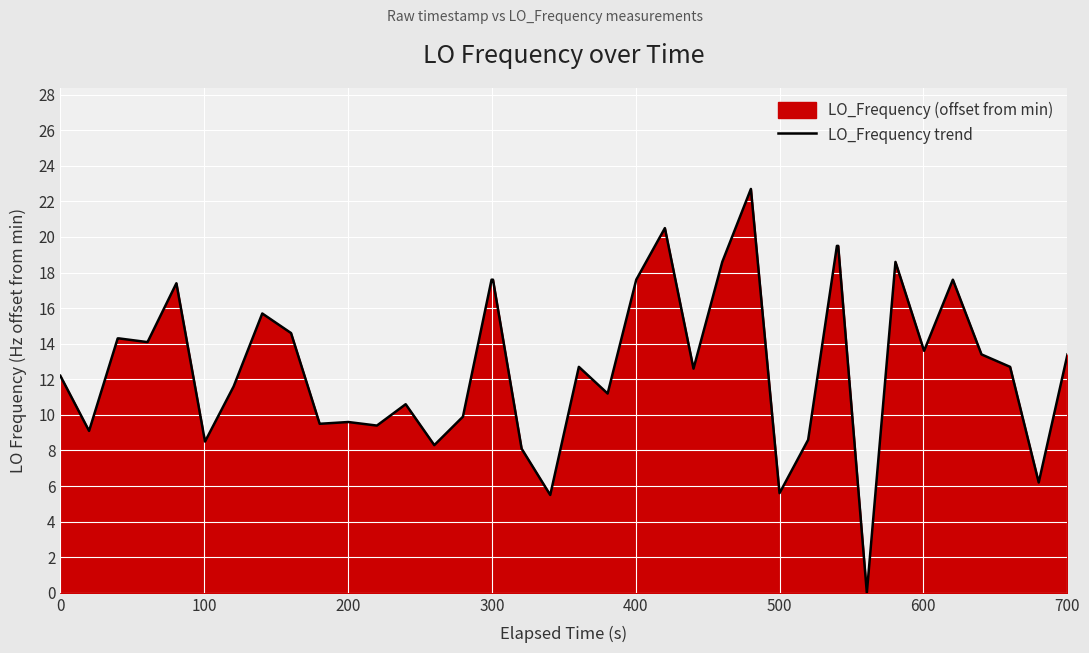

What is the greatest value displayed?

22.7